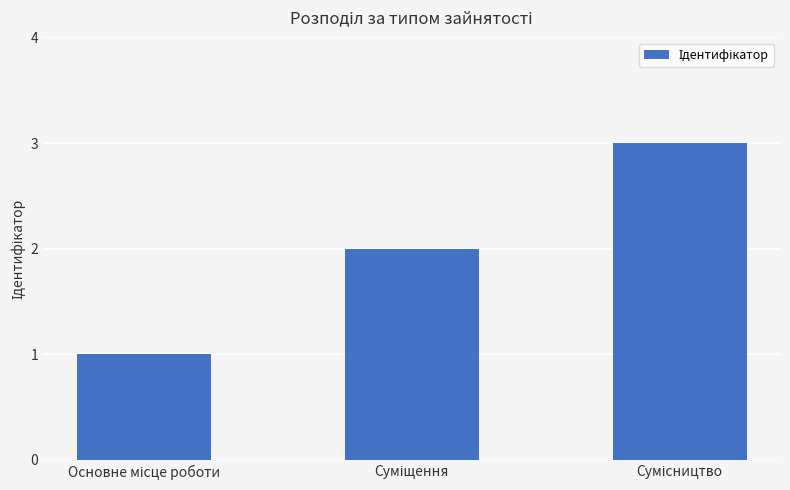

What is the sum of all values?

6